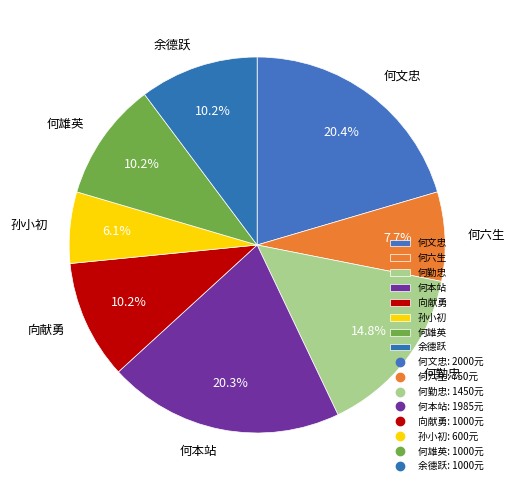

To the nearest percent, what percentage of the pie is 孙小初?

6%